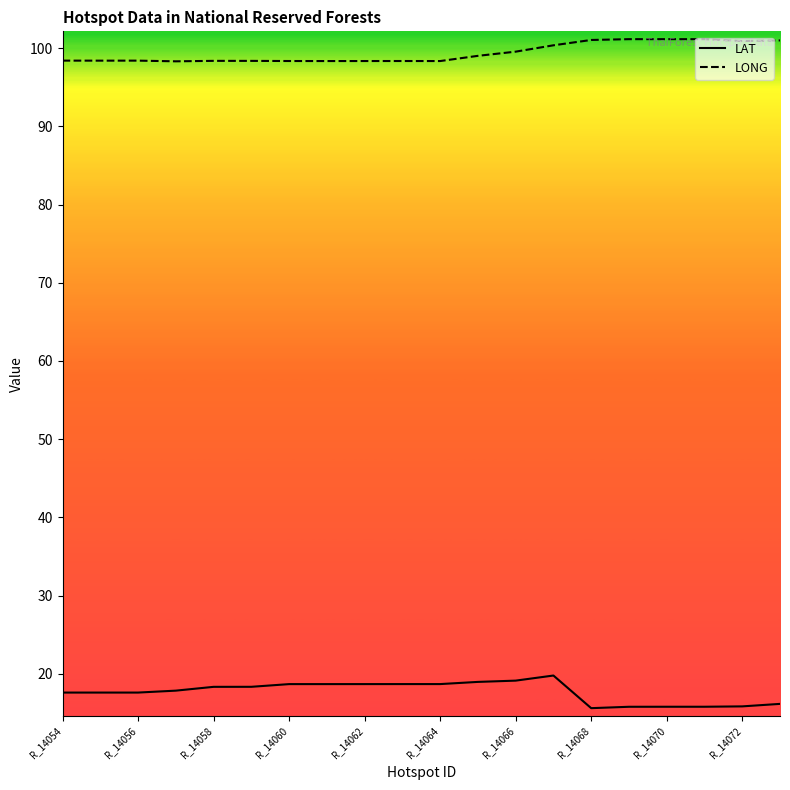

Rank the series by their average value, from highest to lowest.

LONG, LAT